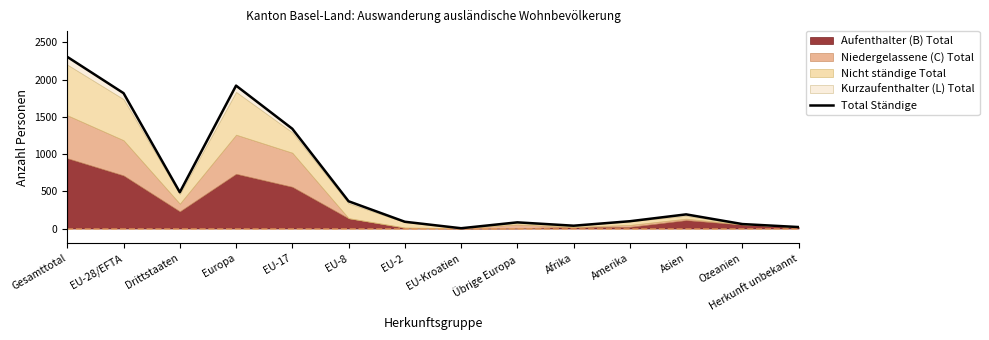

True or false: the data shows 38 at Afrika.

True